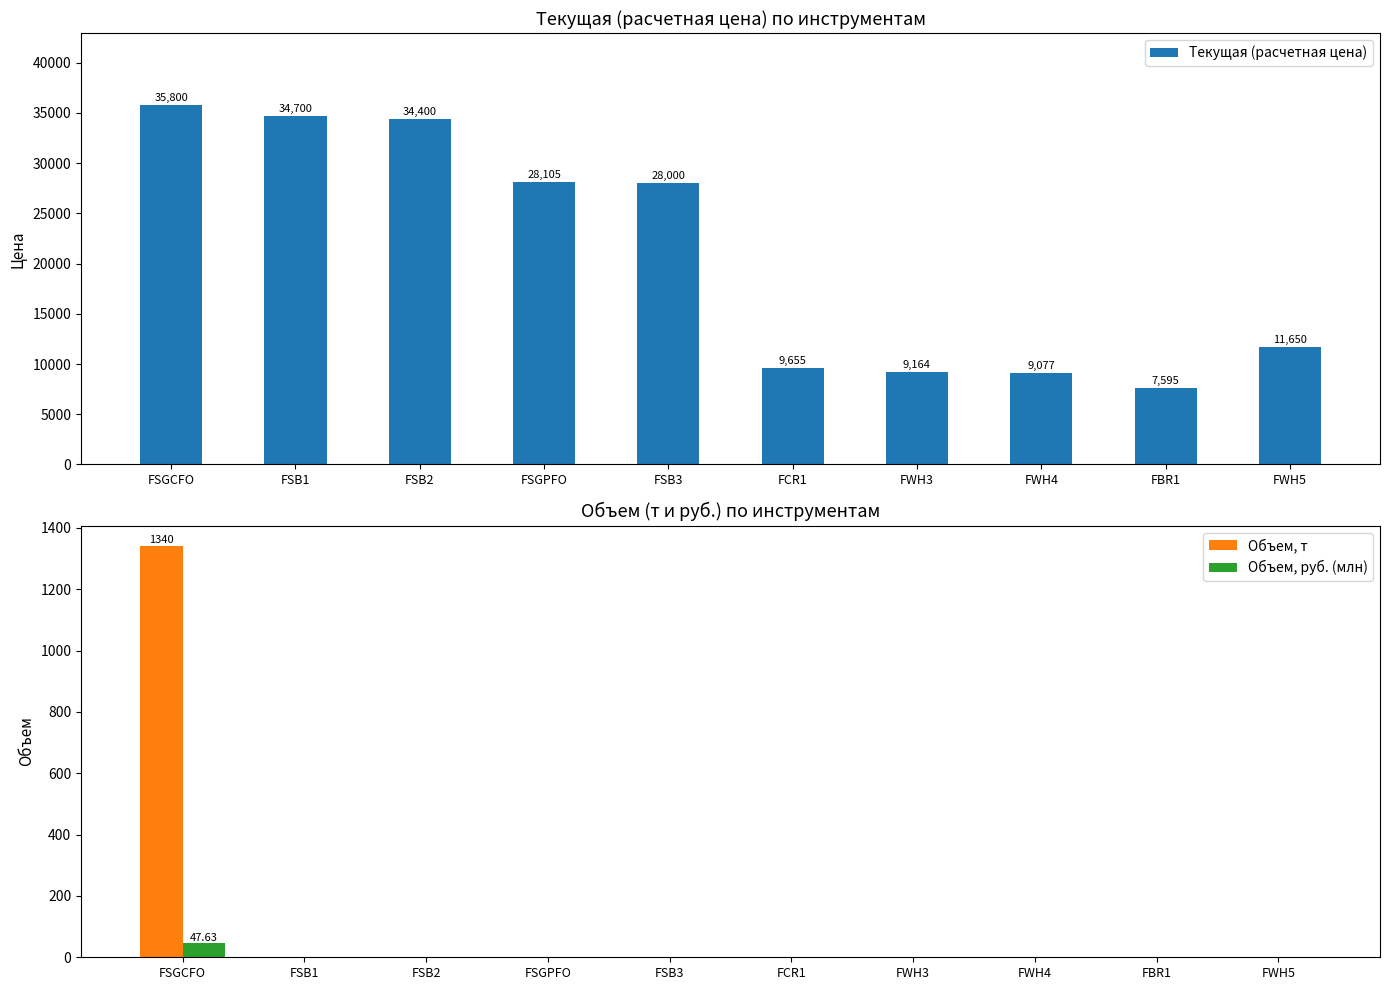

What are all the series names shown in the legend?

Текущая (расчетная цена), Объем, т, Объем, руб. (млн)